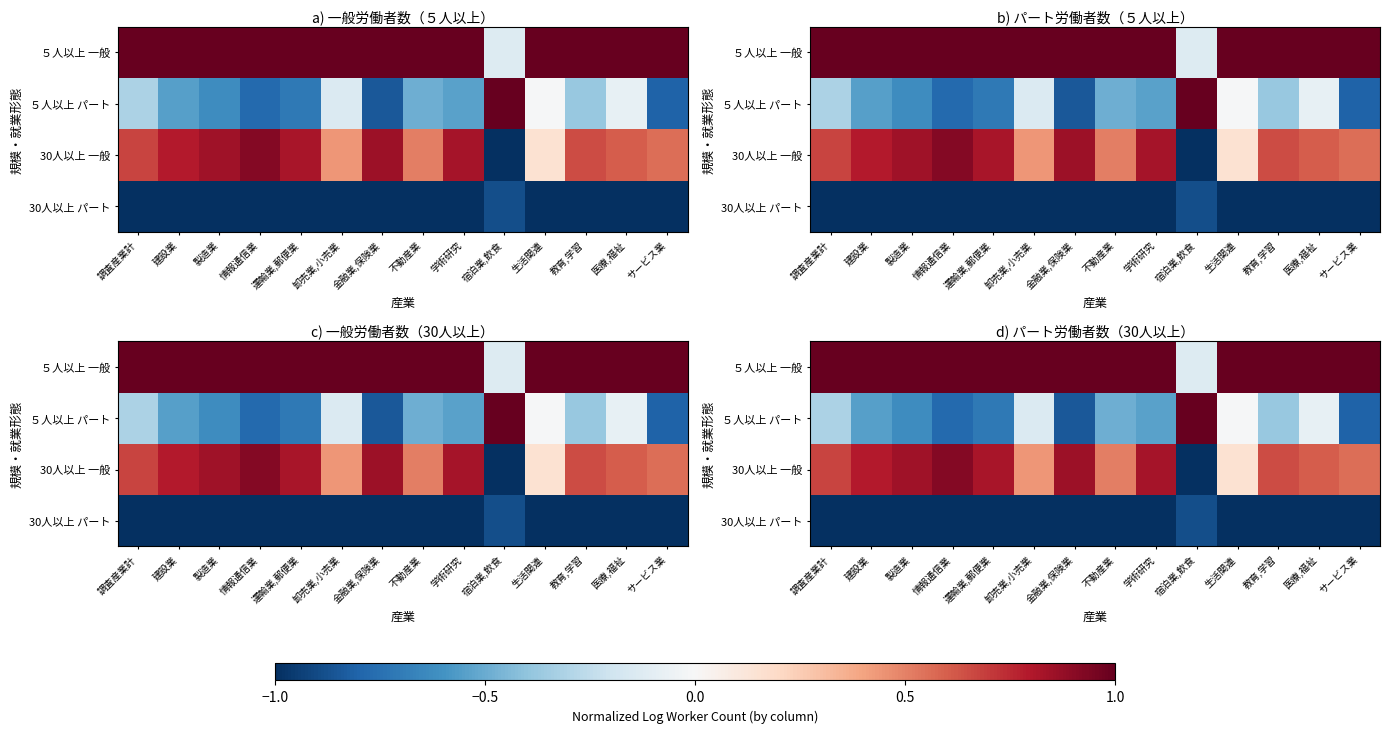

Is the value of 30人以上 一般 at 調査産業計 greater than the value of ５人以上 一般 at 医療,福祉?

No